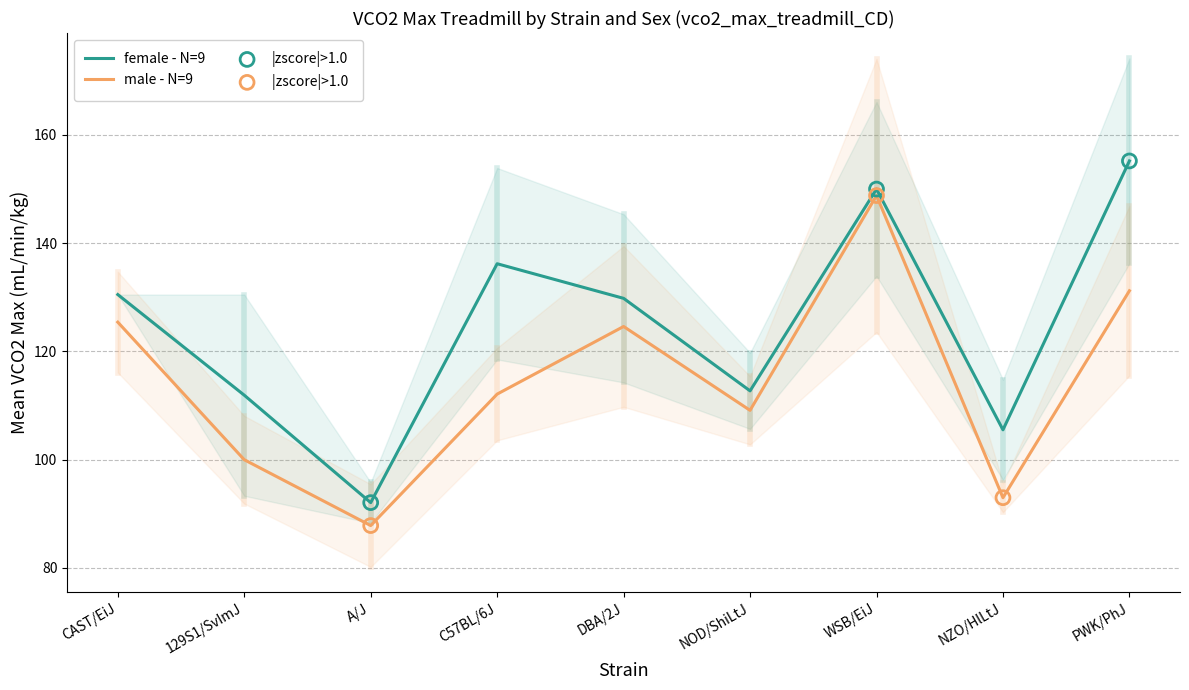

At which category is the sum across all series the highest?

WSB/EiJ